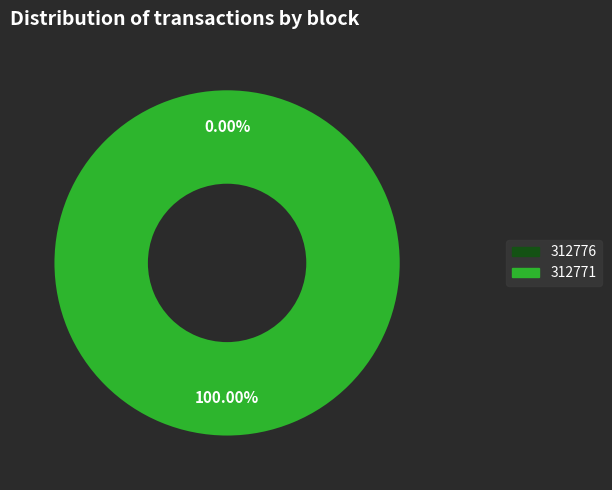

To the nearest percent, what is the combined percentage of 312771 and 312776?

100%